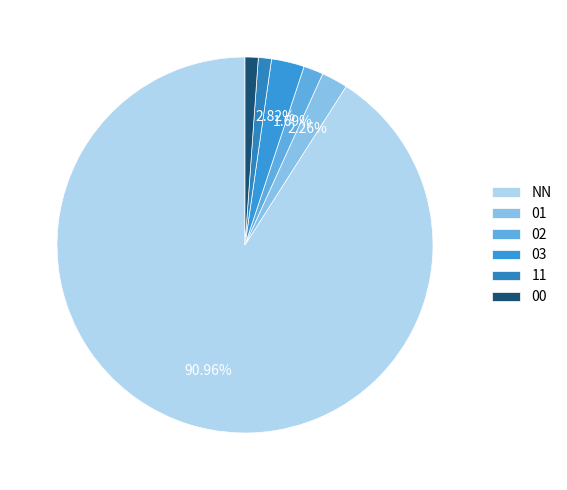

Rank the categories by value from lowest to highest.

11, 00, 02, 01, 03, NN